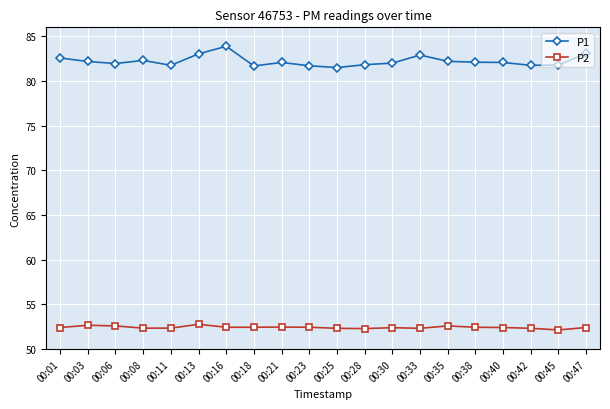

What is the difference between the highest and lowest values at 00:47?

30.7